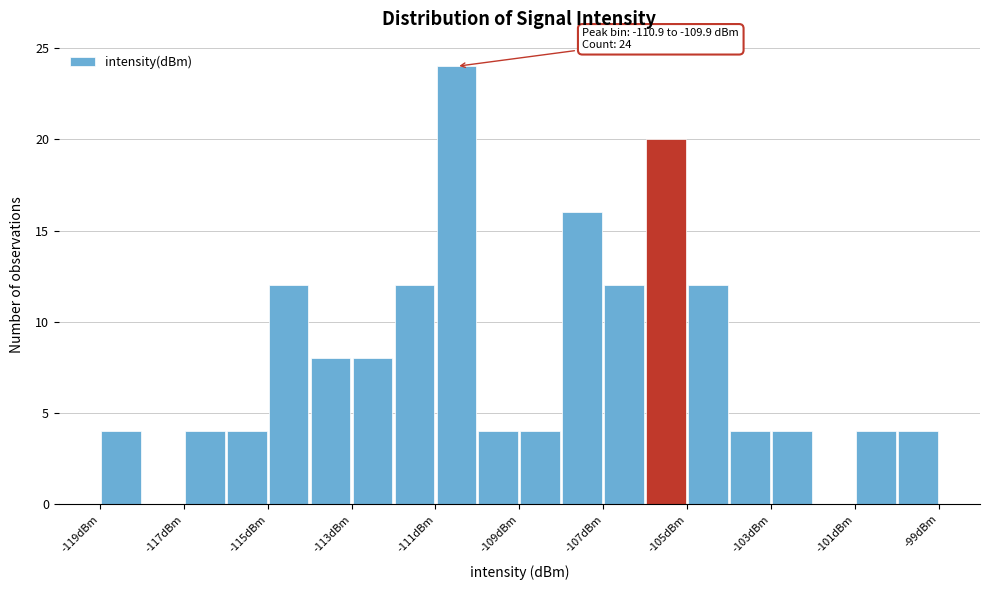

Around what value on the x-axis is the tallest bar? Give the approximate position of its centre, as read against the axis.

-110.5